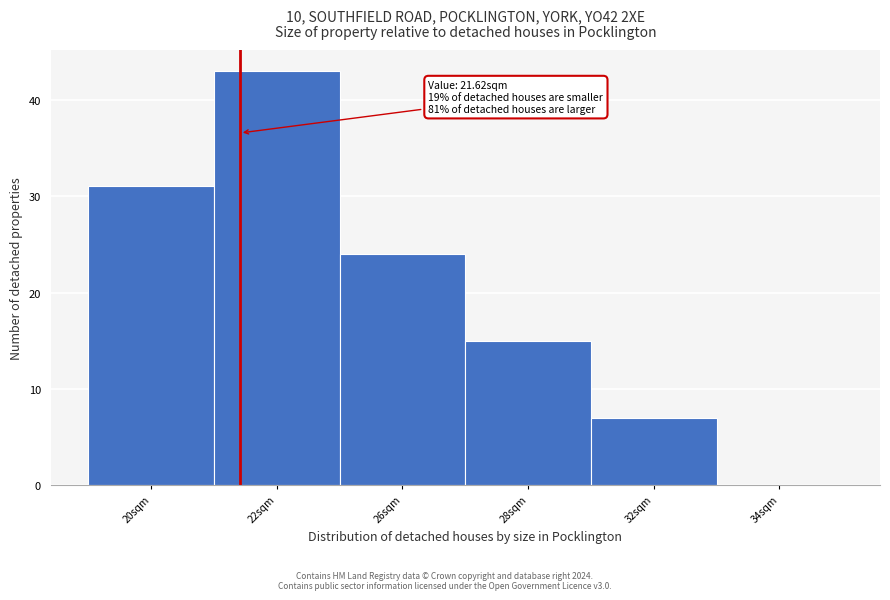

Reading left to right, transcribe all the data shown in this chart.

20sqm=31	22sqm=43	26sqm=24	28sqm=15	32sqm=7	34sqm=0